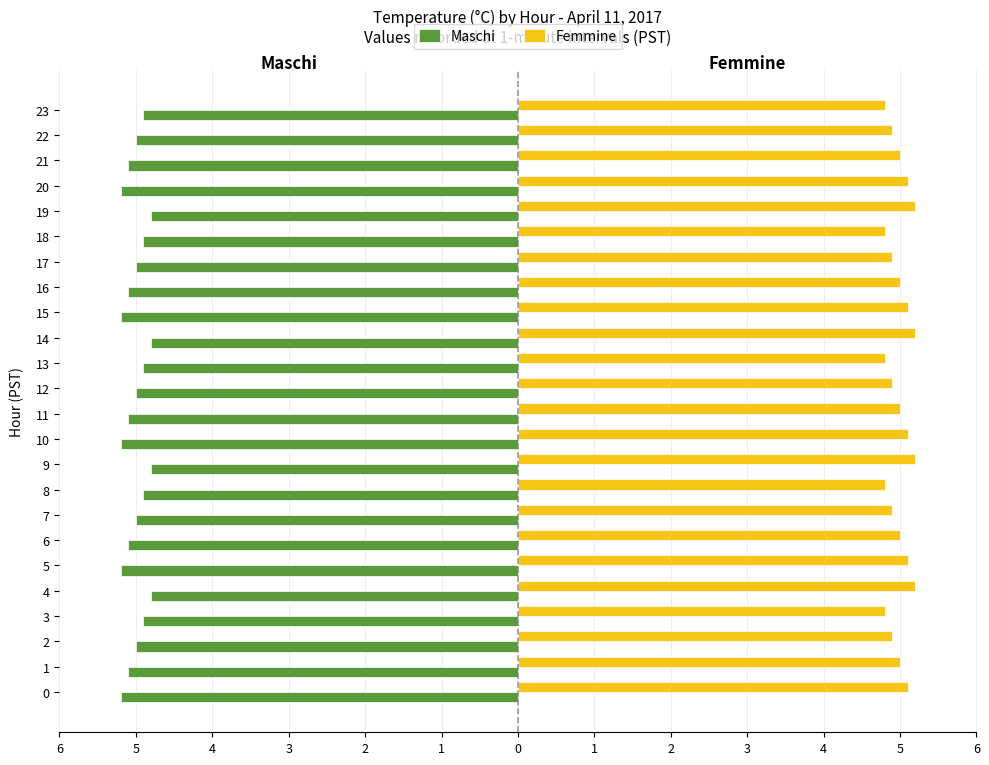

Between 8 and 22, which series saw the biggest shift?

Femmine